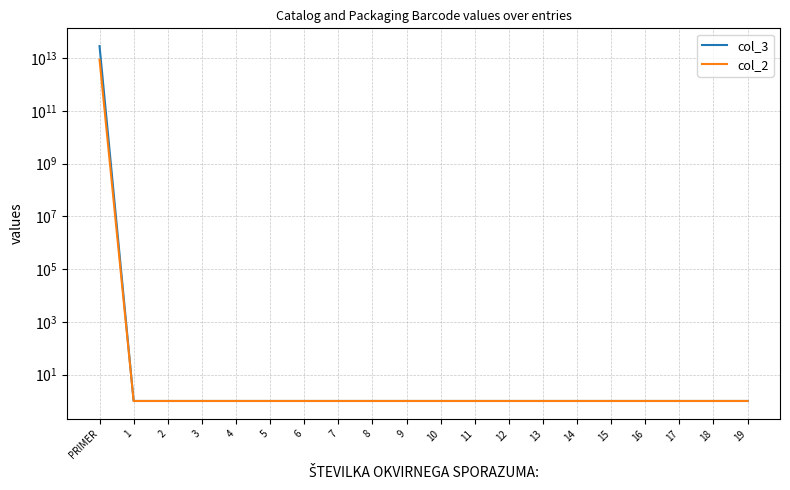

Reading left to right, transcribe all the data shown in this chart.

col_3: 28717648176689	1	1	1	1	1	1	1	1	1	1	1	1	1	1	1	1	1	1	1
col_2: 8717648176685	1	1	1	1	1	1	1	1	1	1	1	1	1	1	1	1	1	1	1